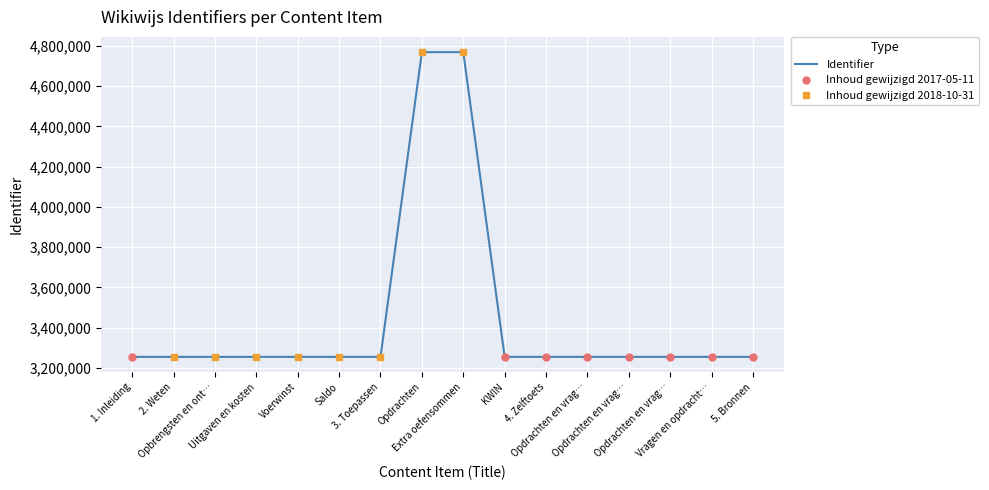

List the labels in order of value, smallest first.

1. Inleiding, 2. Weten, Opbrengsten en ont…, Uitgaven en kosten, Voerwinst, Saldo, 3. Toepassen, KWIN, 4. Zelftoets, Opdrachten en vrag…, Opdrachten en vrag…, Opdrachten en vrag…, Vragen en opdracht…, 5. Bronnen, Extra oefensommen, Opdrachten